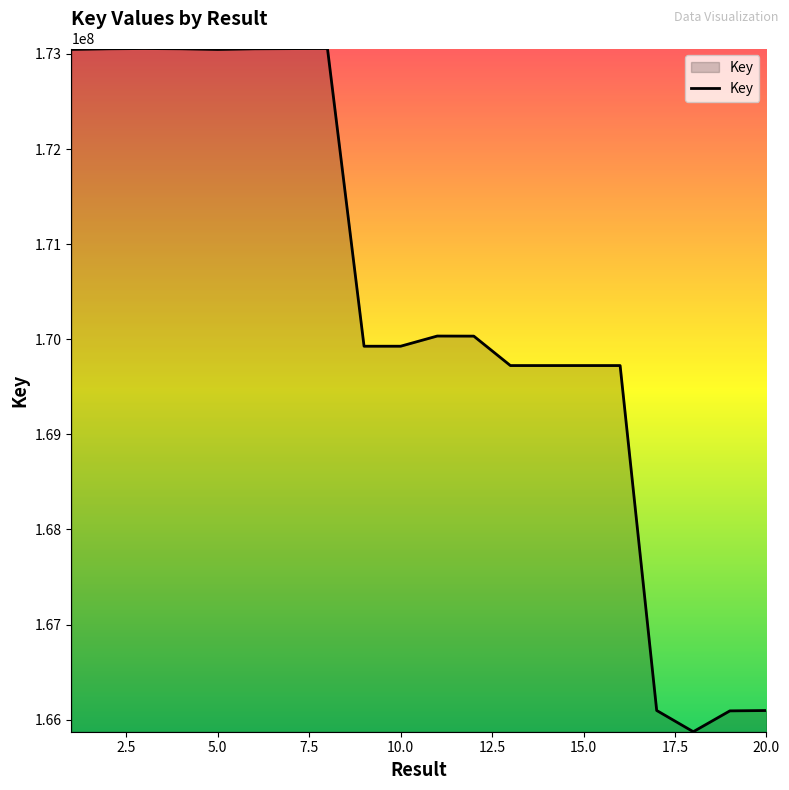

True or false: the data has more than 2 interior local peaks.

True